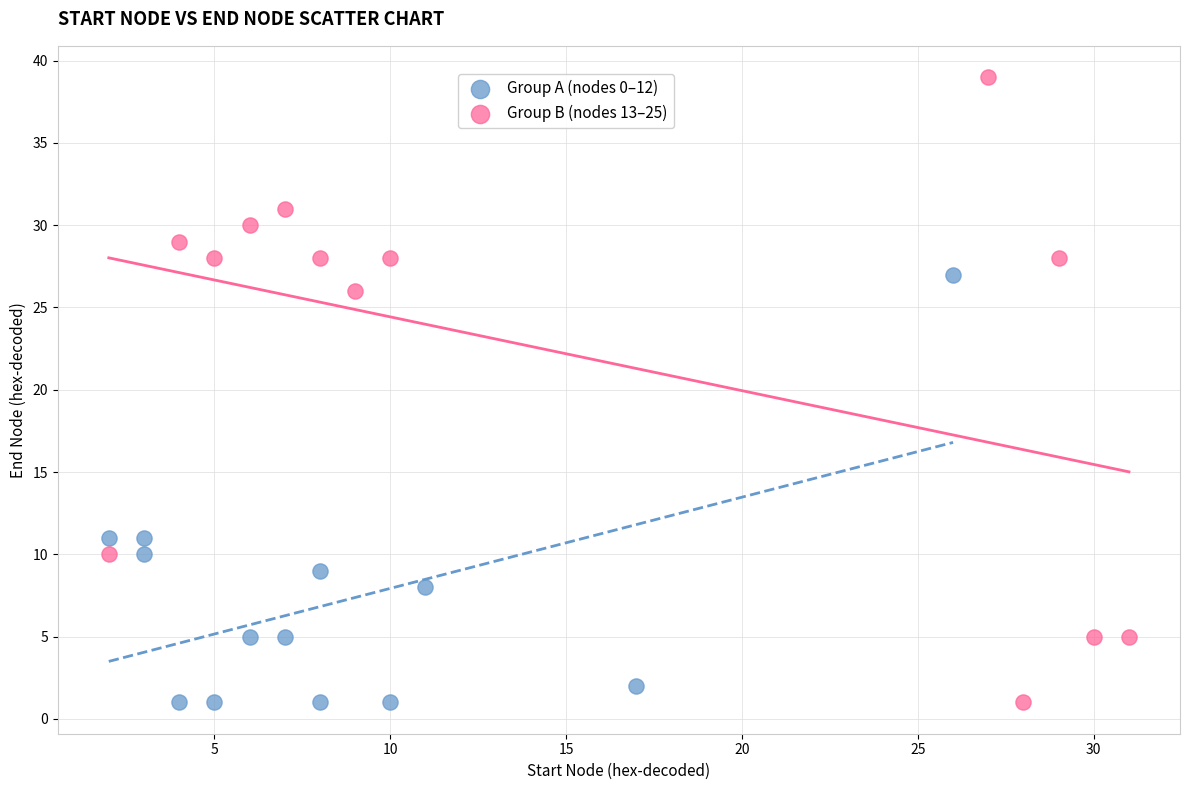

Which series contains the highest Y value?

Group B (nodes 13–25)